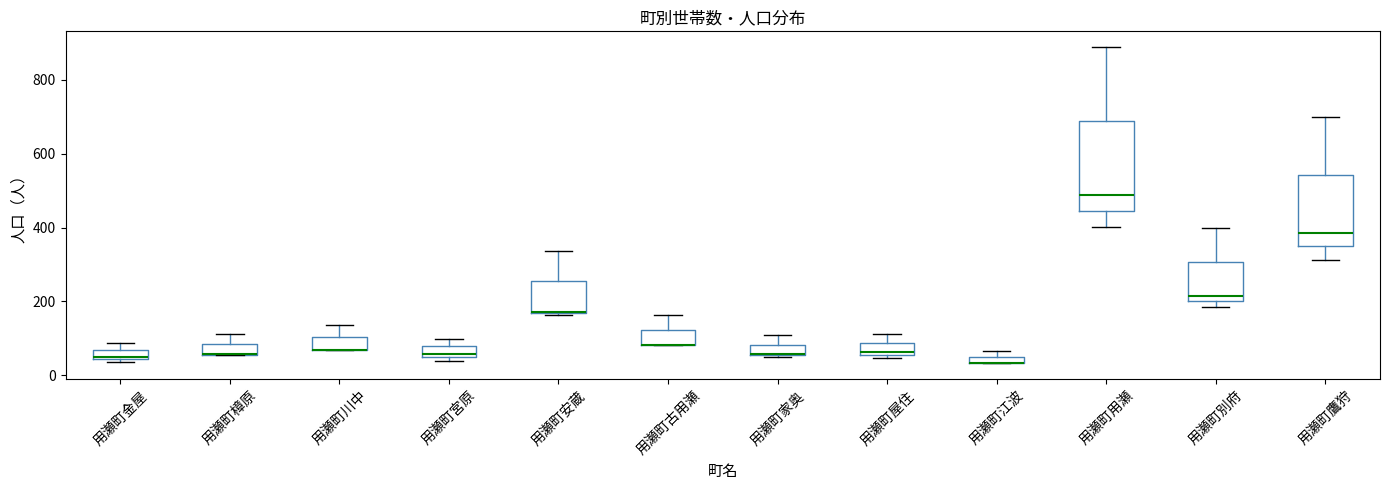

Where is the upper edge of the box for 用瀬町鷹狩 on the y-axis? The values are not printed on the chart, so give them approximately, as read against the axis.

540